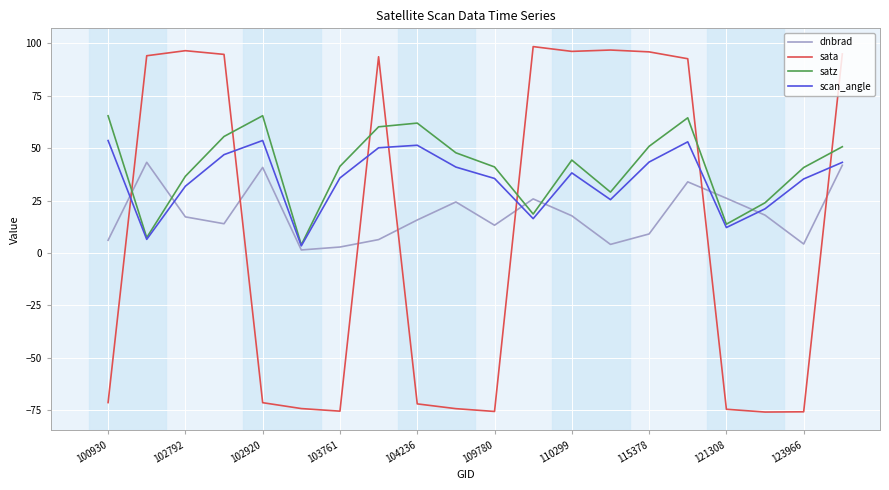

What is the highest value of the sata series?

98.5